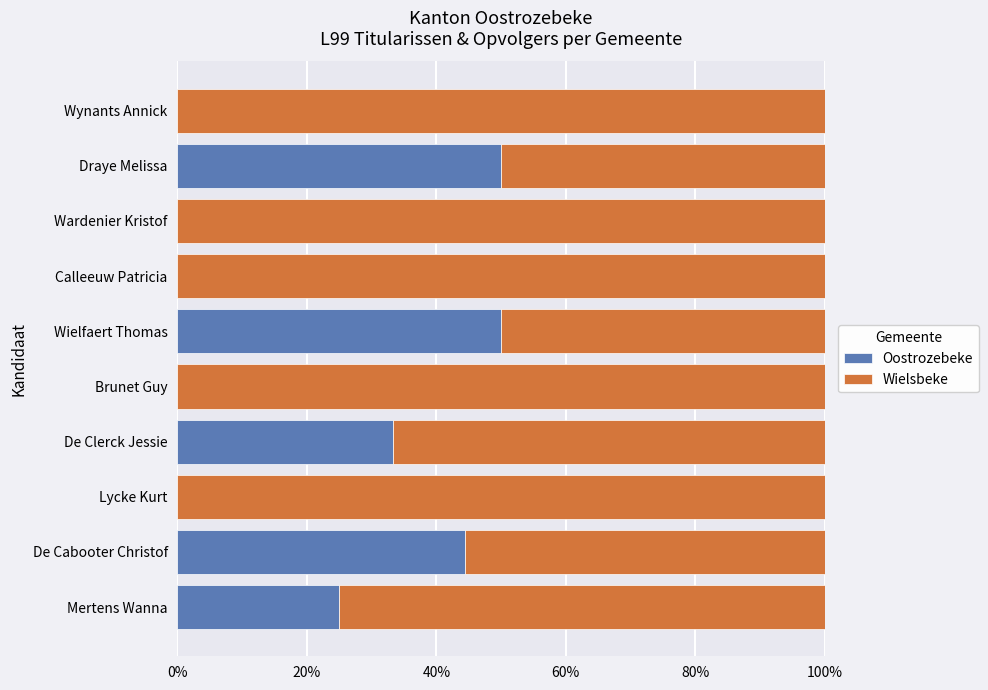

What are all the series names shown in the legend?

Oostrozebeke, Wielsbeke